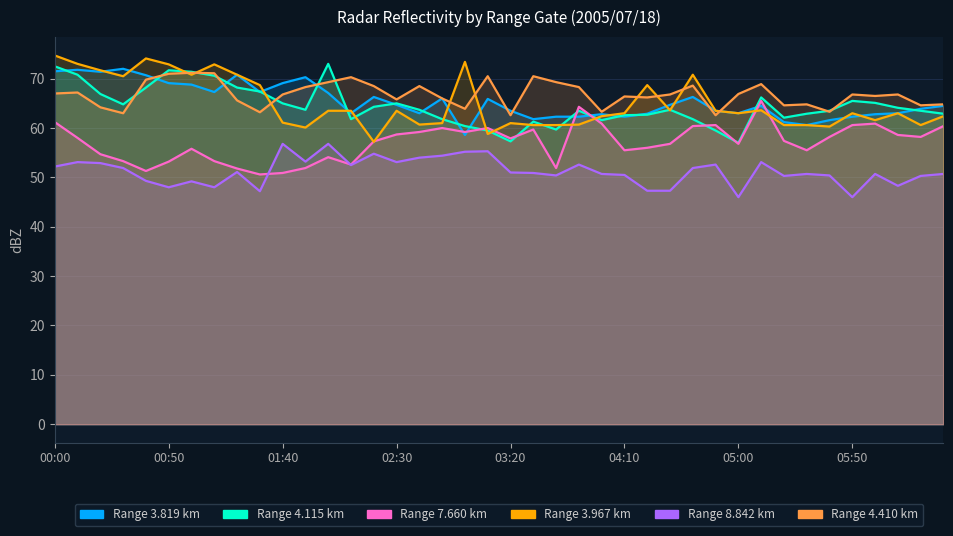

True or false: 8.842 has more than 2 points higher than both neighbors.

True